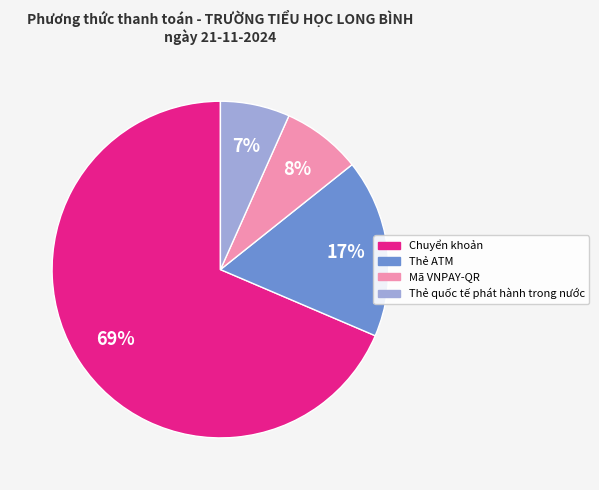

To the nearest percent, what is the combined percentage of Mã VNPAY-QR and Chuyển khoản?

76%